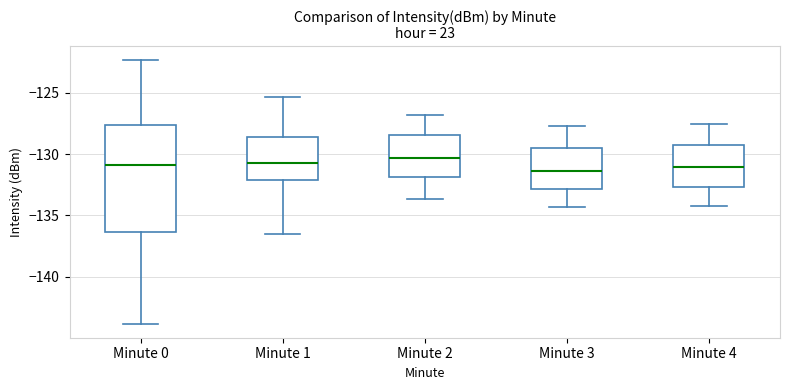

Where does the lower whisker of the box for Minute 4 end on the y-axis? The values are not printed on the chart, so give them approximately, as read against the axis.

-134.0